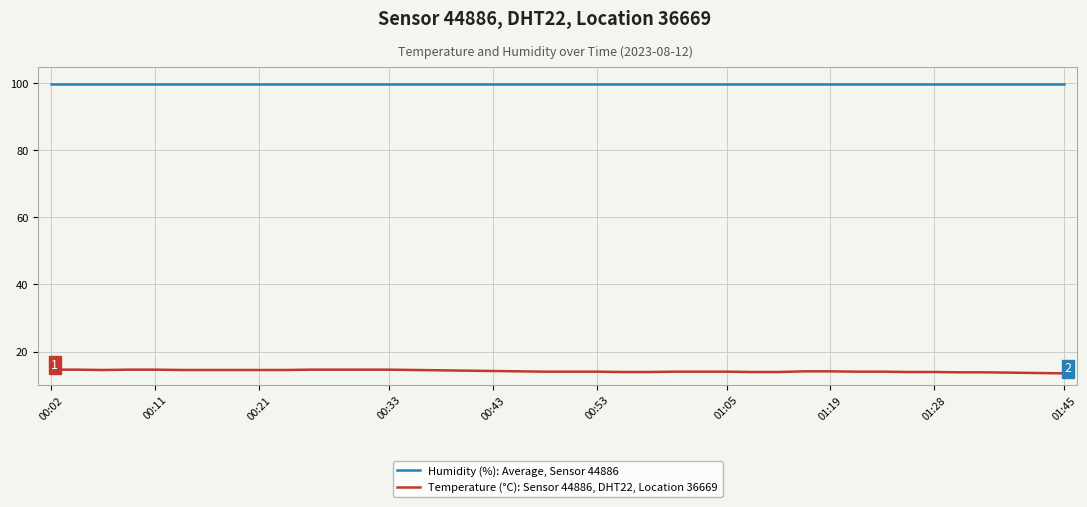

Which series has the largest range (max minus min)?

Temperature (°C): Sensor 44886, DHT22, Location 36669